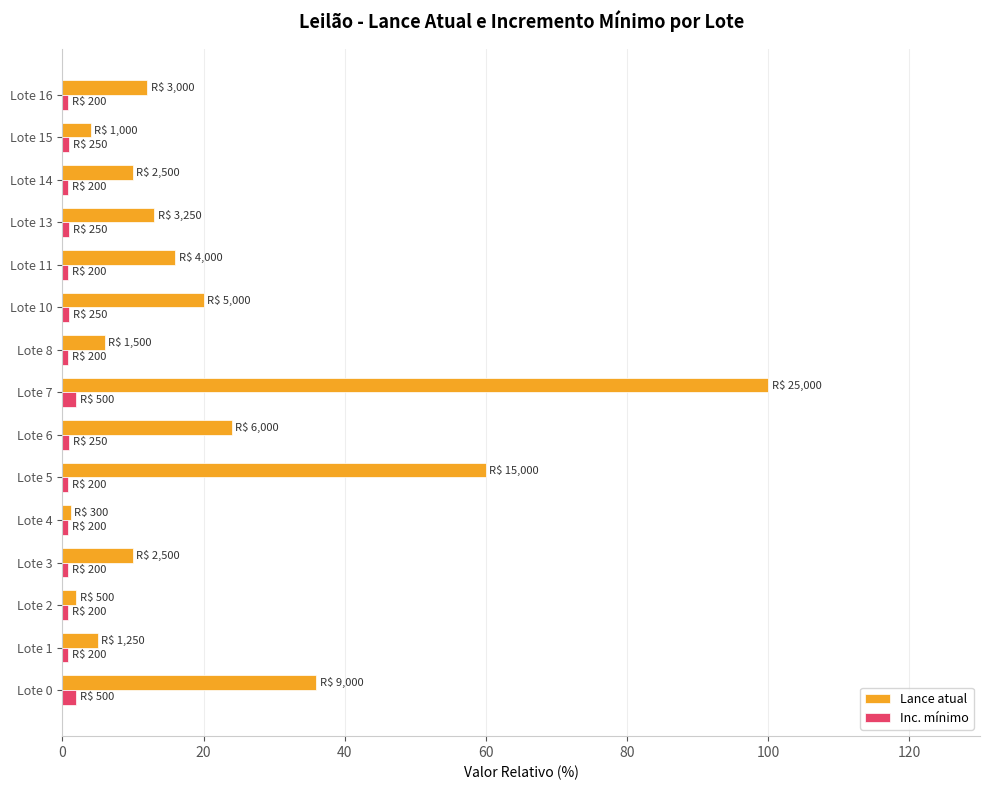

True or false: Inc. mínimo has a value of 0.8 at Lote 8.

True